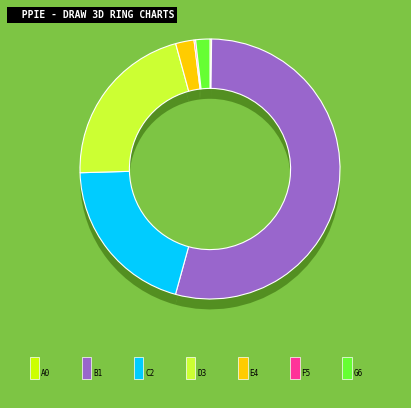

To the nearest percent, what is the difference between the largest and smallest slice percentages?

54%